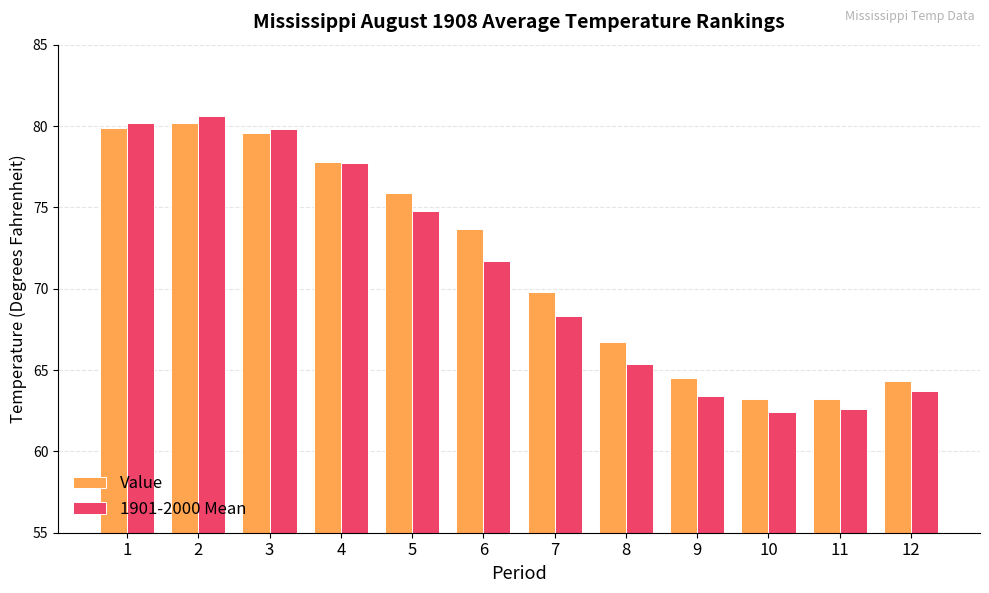

Reading left to right, transcribe all the data shown in this chart.

Value: 1=79.9	2=80.2	3=79.6	4=77.8	5=75.9	6=73.7	7=69.8	8=66.7	9=64.5	10=63.2	11=63.2	12=64.3
1901-2000 Mean: 1=80.2	2=80.6	3=79.8	4=77.7	5=74.8	6=71.7	7=68.3	8=65.4	9=63.4	10=62.4	11=62.6	12=63.7